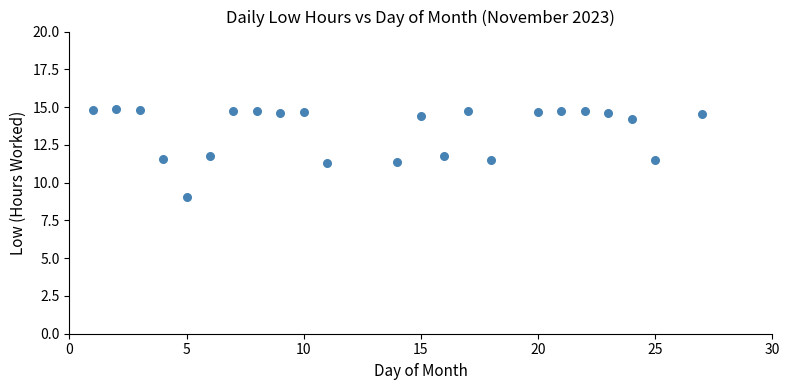

What is the range of X values (max minus min)?

26.0